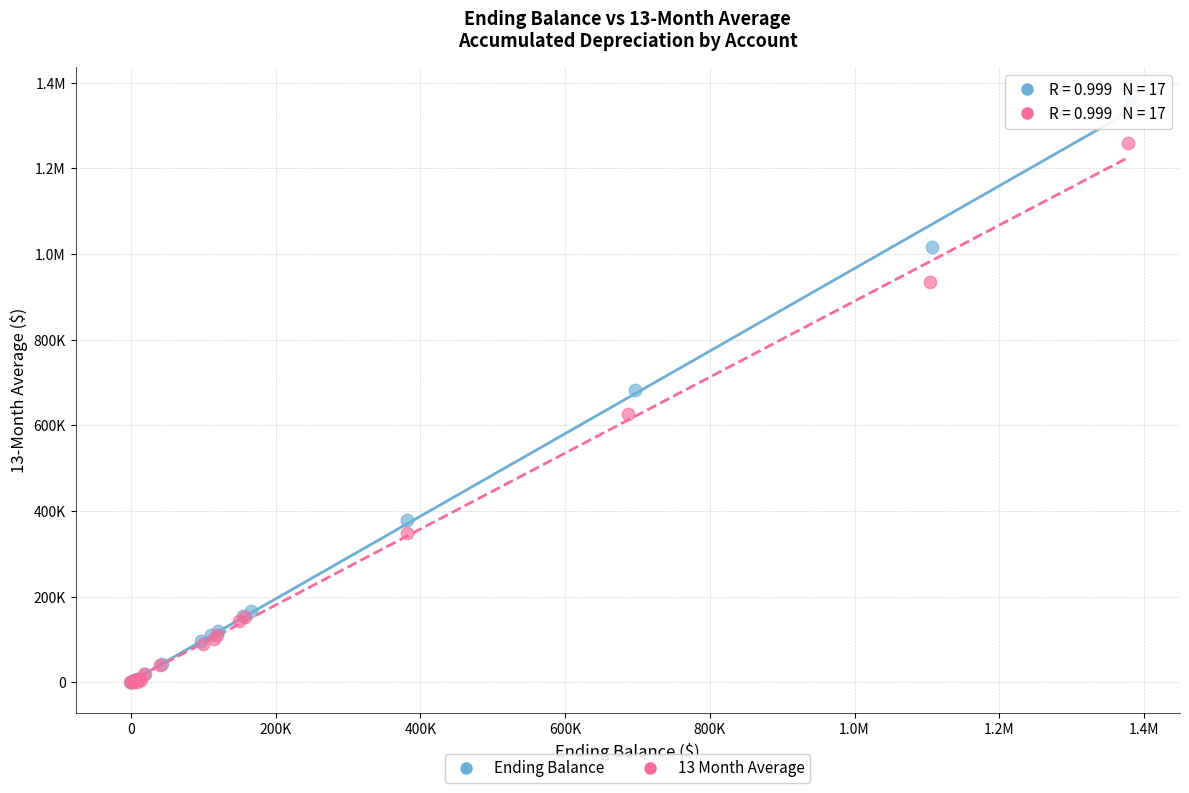

What are all the series names shown in the legend?

Ending Balance, 13 Month Average